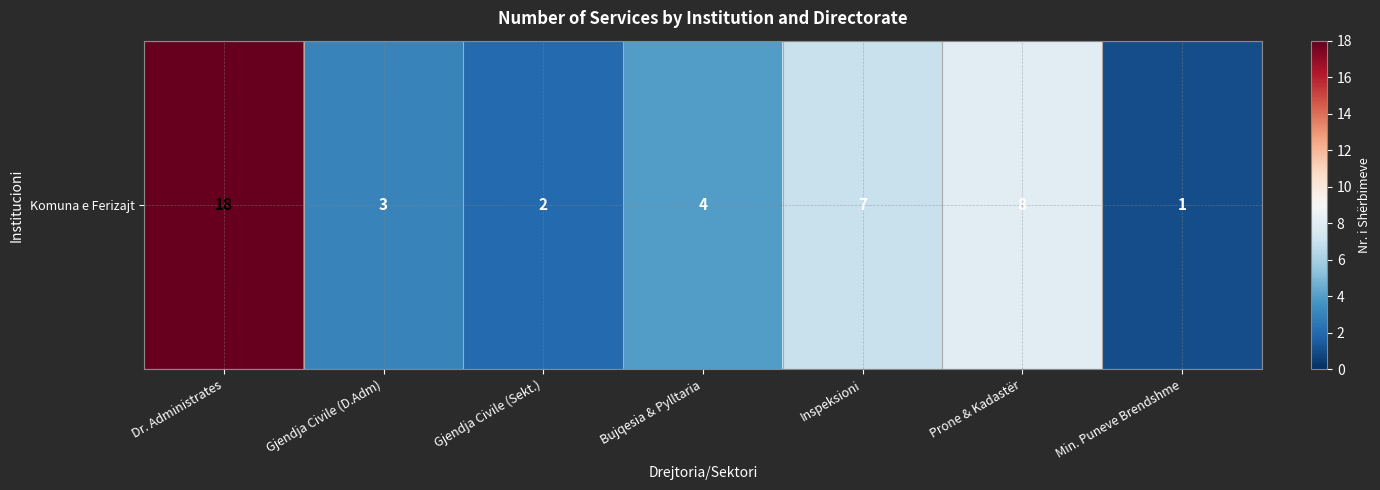

How many values are below 4?

3